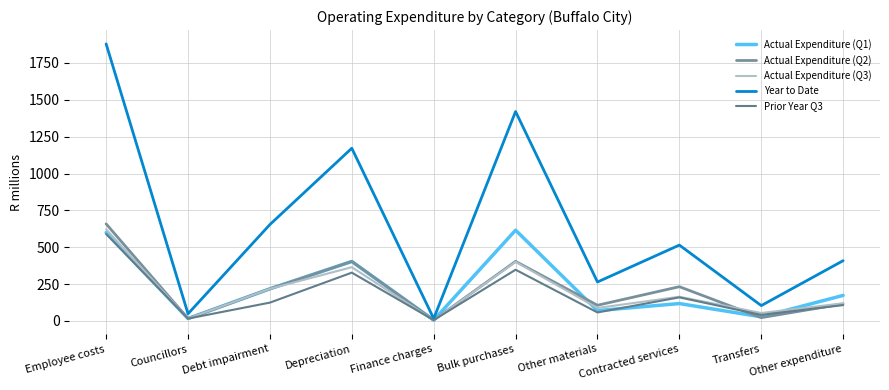

What is the approximate value of Year to Date at Depreciation?

1171.6